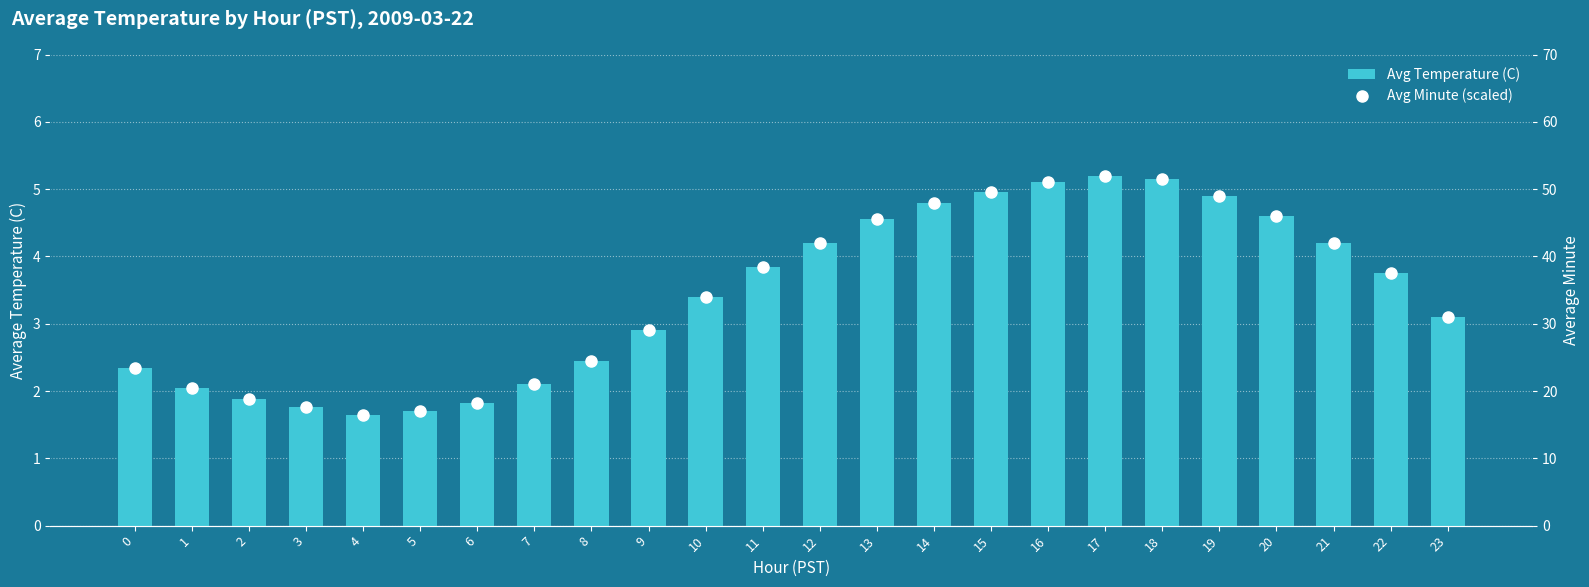

Which series has the largest total across all categories?

Avg Minute (scaled)